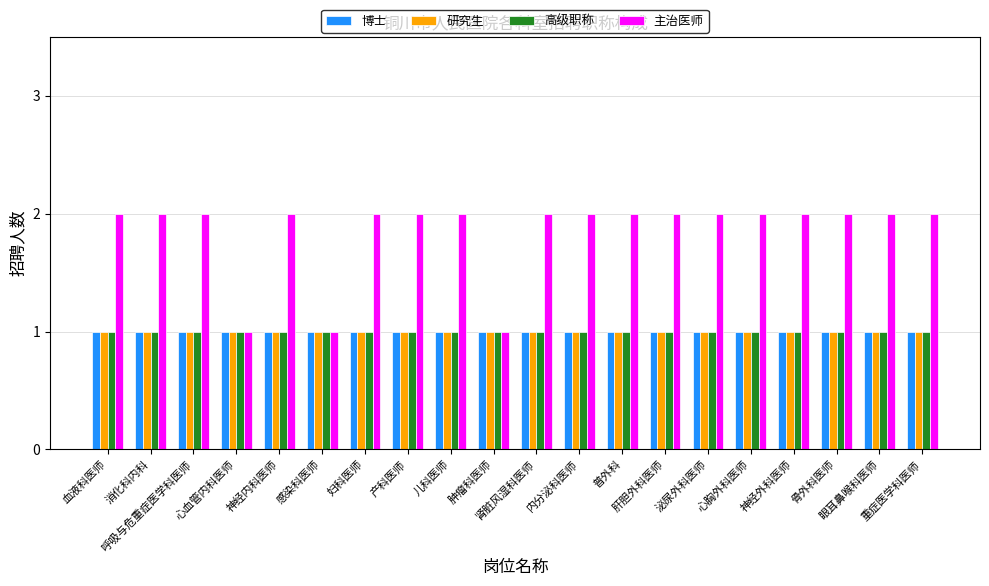

Which series has the widest spread of values?

主治医师